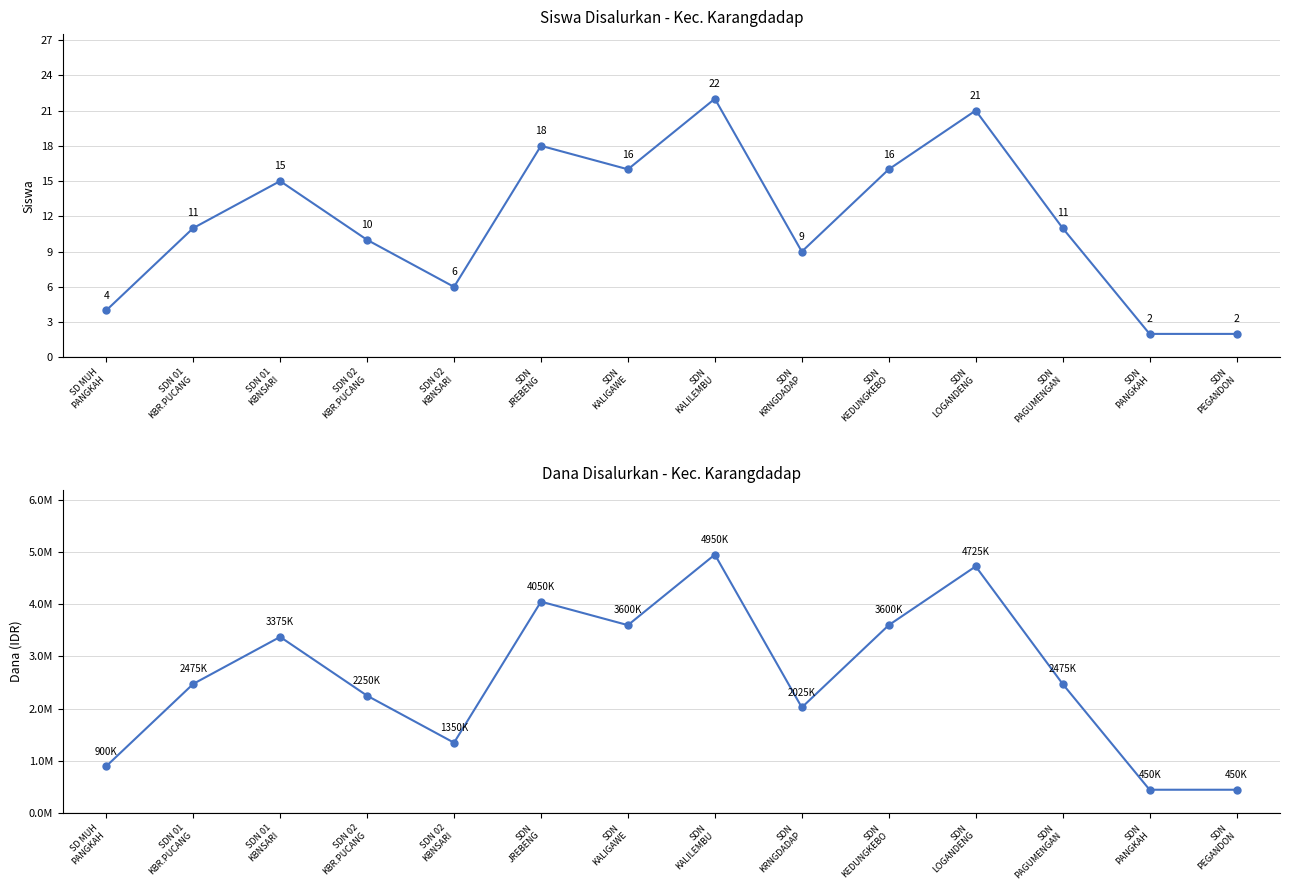

Does the chart display data point markers on the line(s)?

Yes